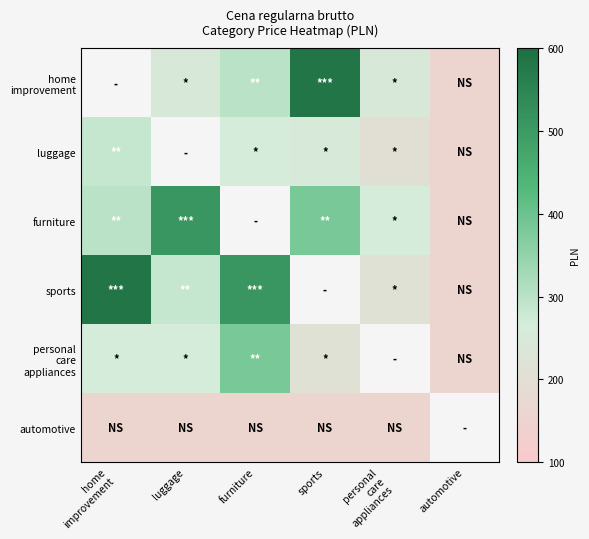

At how many categories does at least one series exceed 326?

4